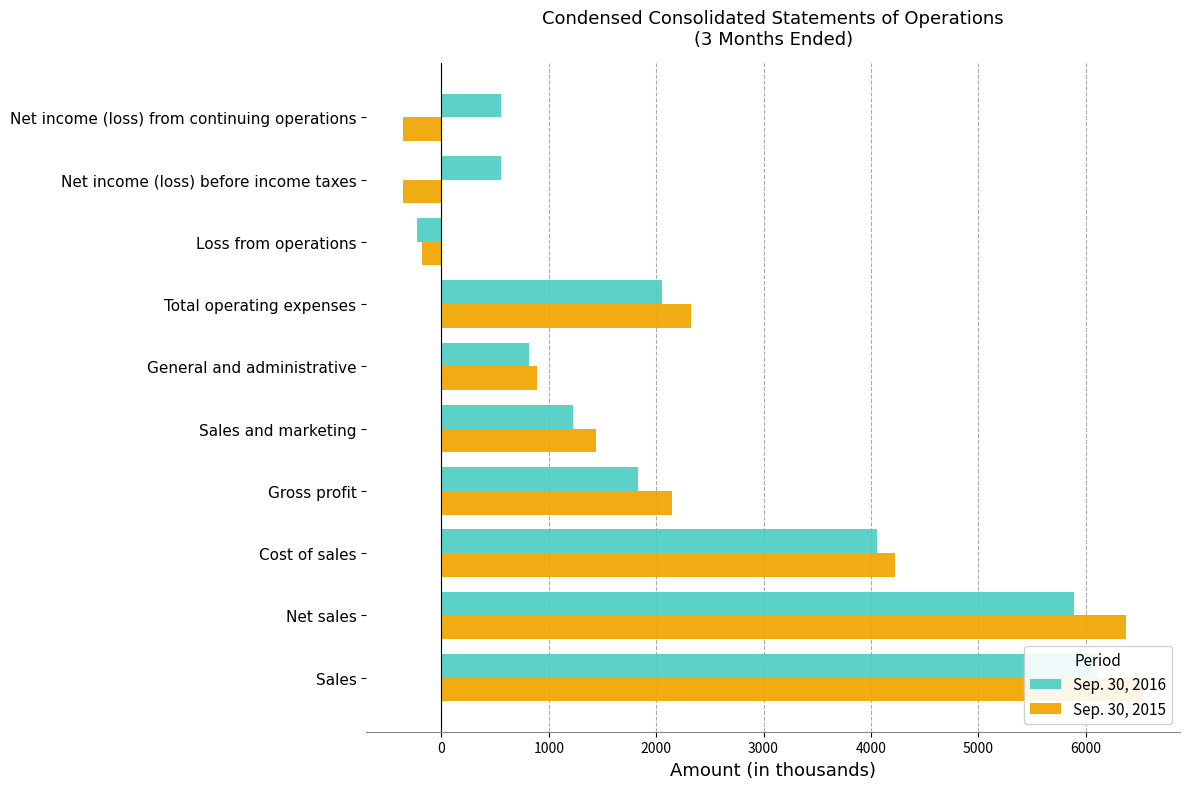

Are the bars horizontal?

Yes